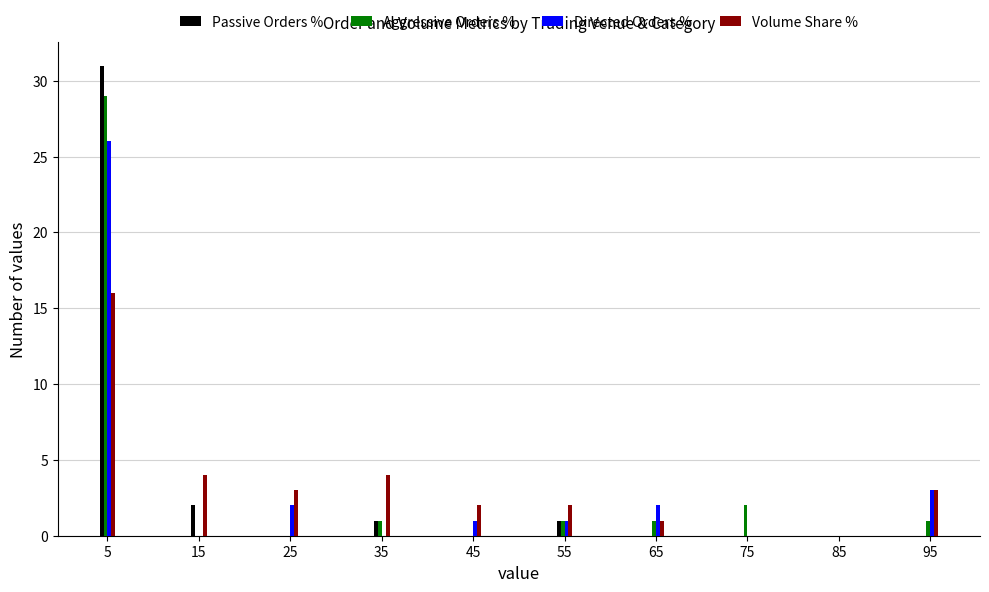

Reading right to left, list all the values displayed in this chart.

Passive Orders %: 95=0	85=0	75=0	65=0	55=1	45=0	35=1	25=0	15=2	5=31
Aggressive Orders %: 95=1	85=0	75=2	65=1	55=1	45=0	35=1	25=0	15=0	5=29
Directed Orders %: 95=3	85=0	75=0	65=2	55=1	45=1	35=0	25=2	15=0	5=26
Volume Share %: 95=3	85=0	75=0	65=1	55=2	45=2	35=4	25=3	15=4	5=16